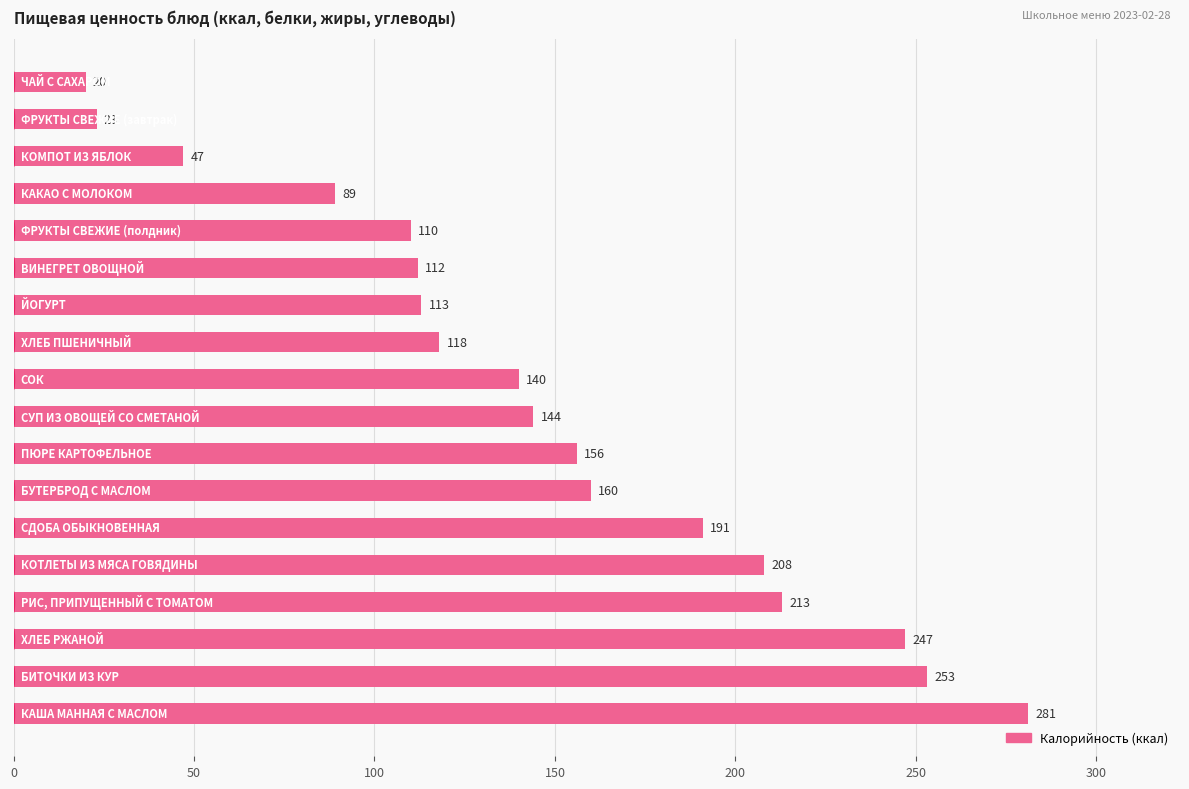

Reading top to bottom, list all the values displayed in this chart.

20	23	47	89	110	112	113	118	140	144	156	160	191	208	213	247	253	281